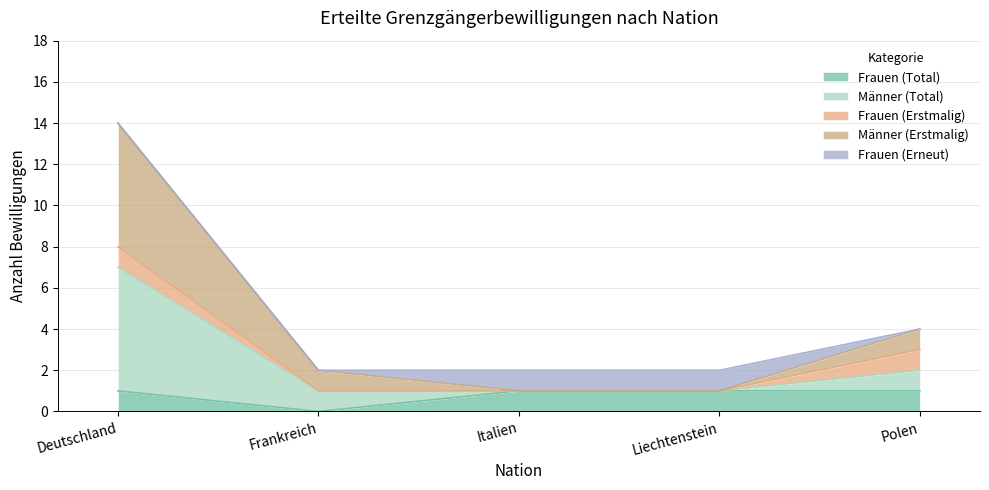

What position from the left is Deutschland?

1